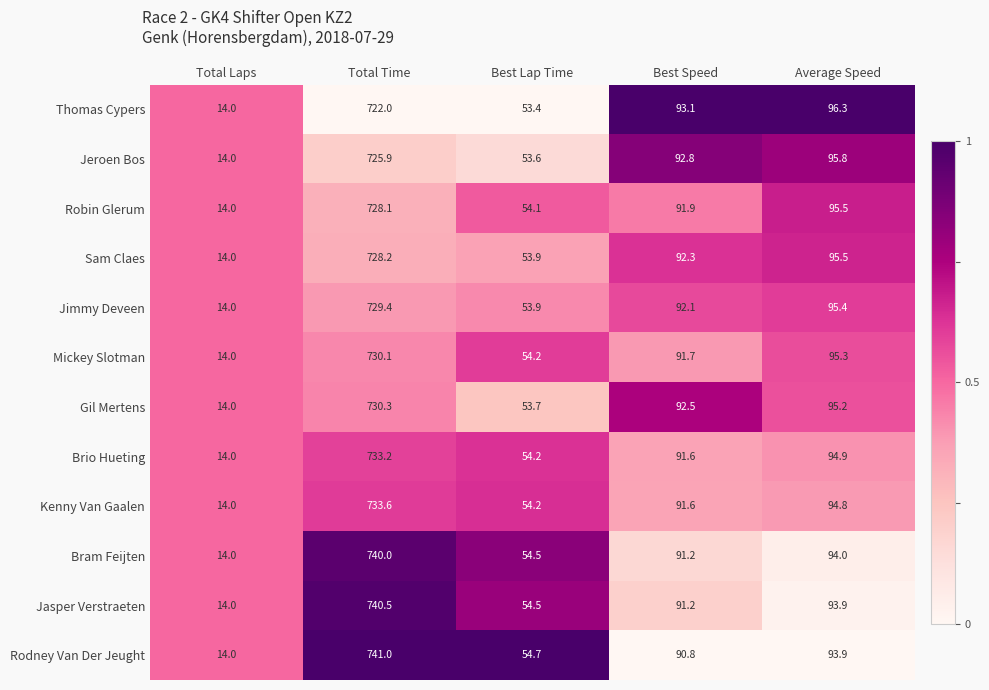

The Jasper Verstraeten series shows 369.1 at Total Time. True or false?

False